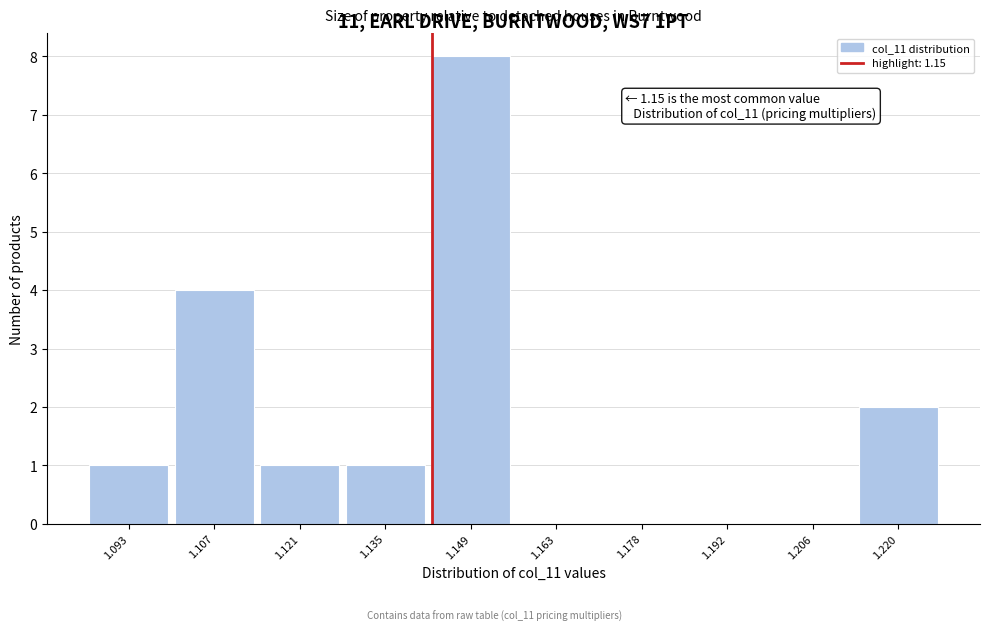

Reading left to right, list all the values displayed in this chart.

1.093=1	1.107=4	1.121=1	1.135=1	1.149=8	1.163=0	1.178=0	1.192=0	1.206=0	1.220=2